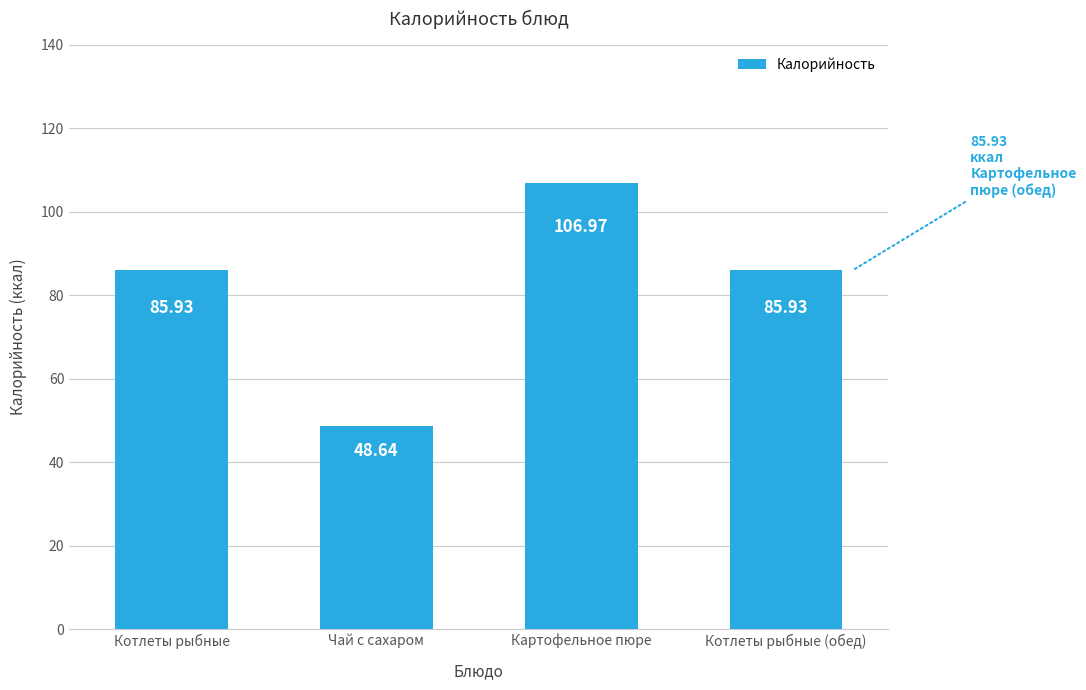

Count the number of categories in the chart.

4